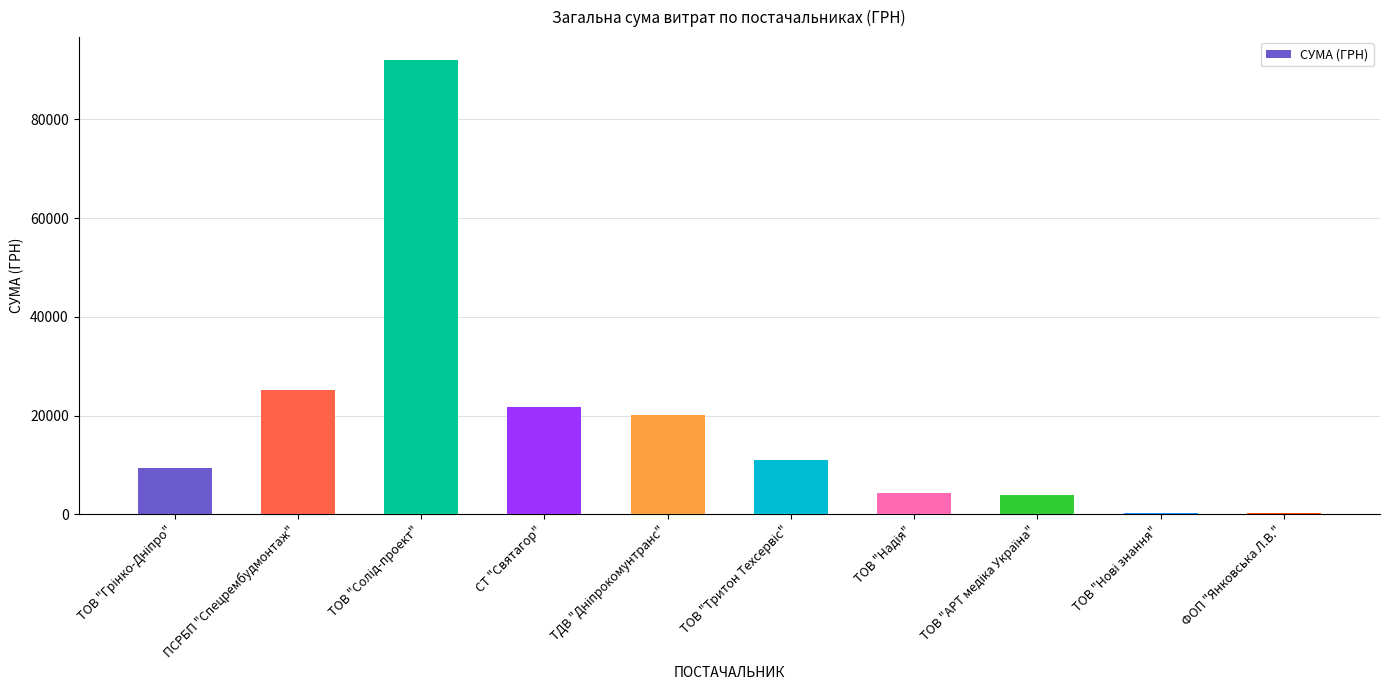

What is the label of the 2nd bar from the left?

ПСРБП "Спецрембудмонтаж"